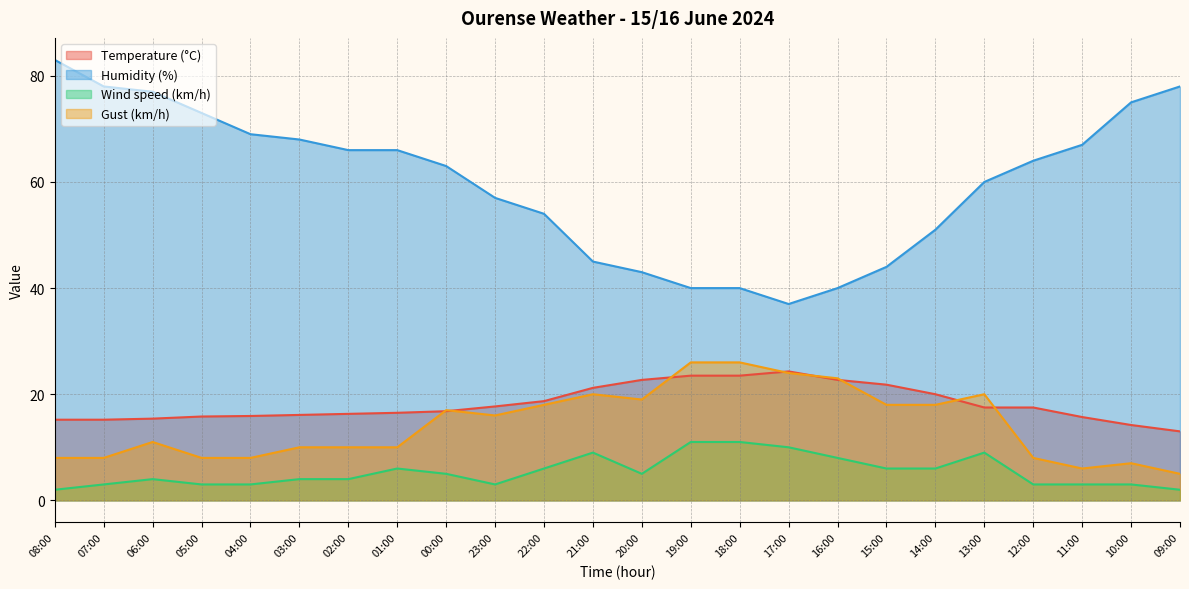

The Humidity (%) series shows 51.0 at 14:00. True or false?

True